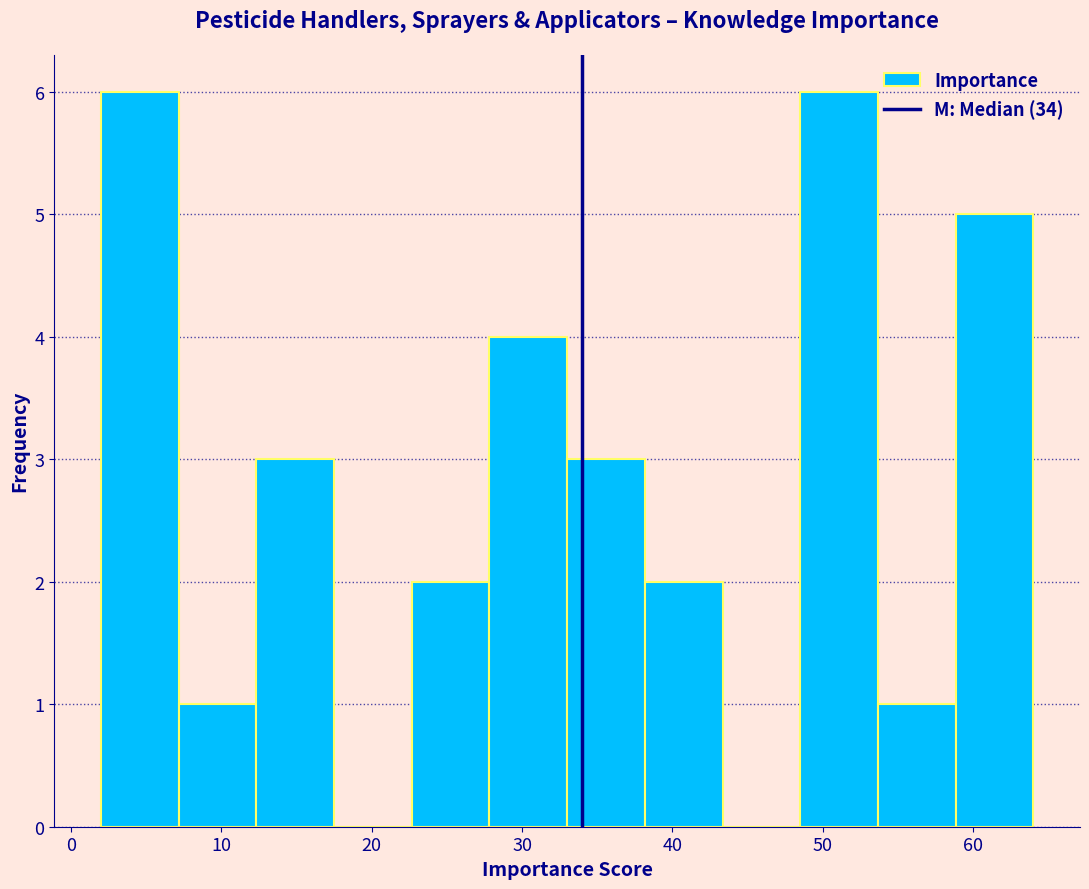

What is the height of the bar covering 59 to 64 on the x-axis? Neither the bar edges nor the heights are printed on the chart, so give them approximately, as read against the axes.

5